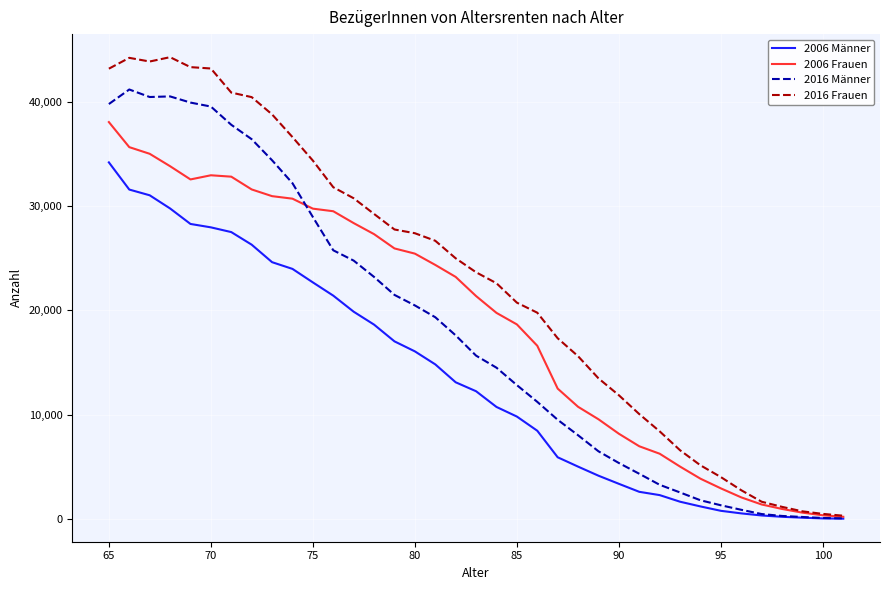

True or false: 2016 Männer has more than 0 interior local peaks.

True